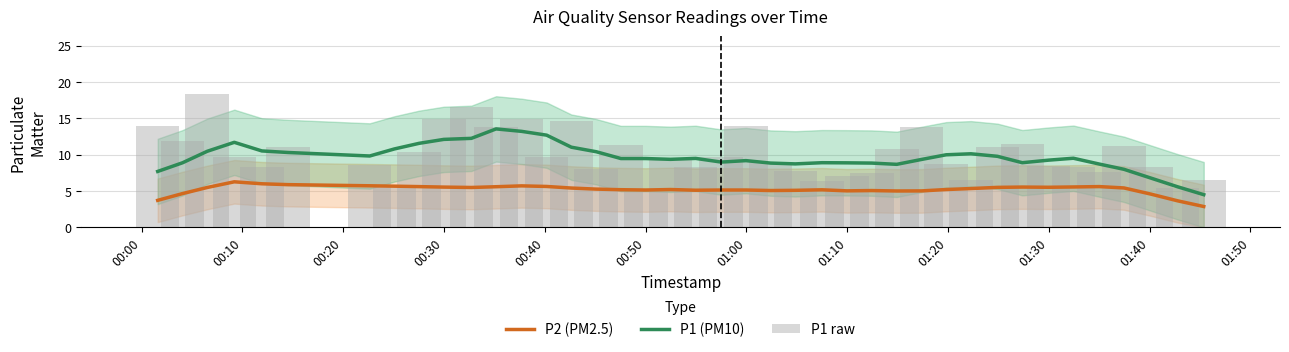

What is the minimum value for P2 (PM2.5)?

2.9